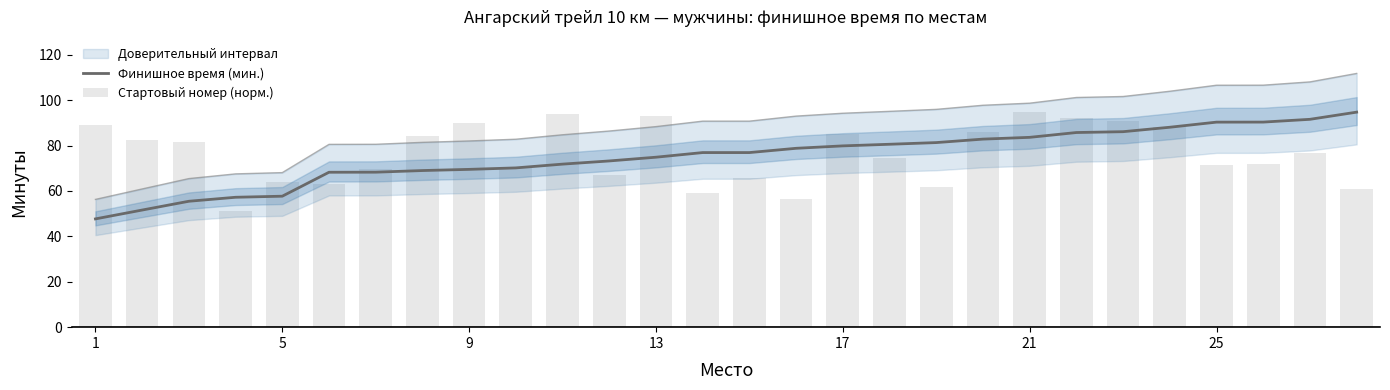

How many categories are shown in the chart?

28